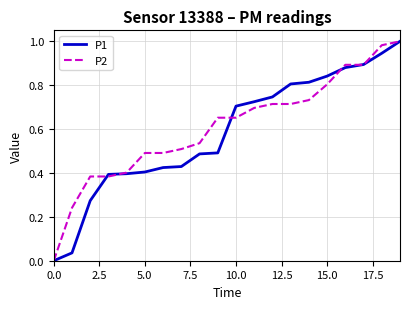

True or false: P2 and P1 cross at least once.

True